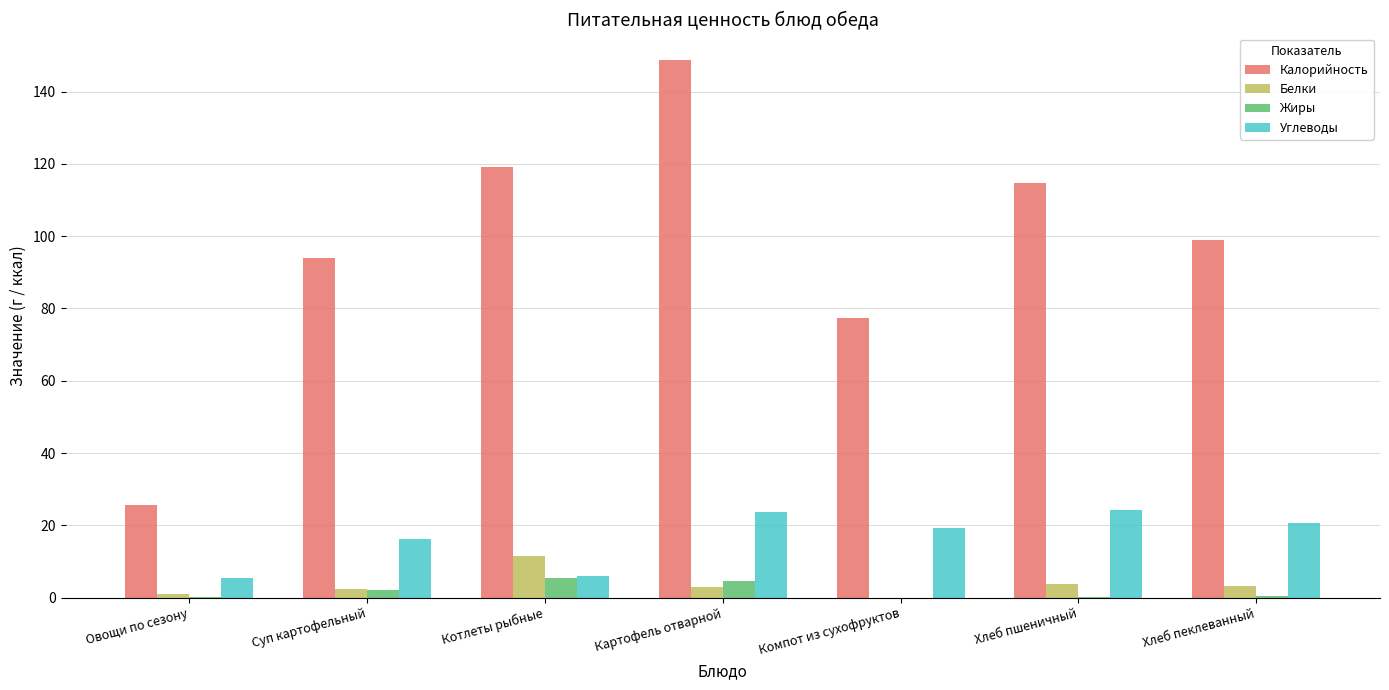

Which series changed the most between Компот из сухофруктов and Хлеб пеклеванный?

Калорийность